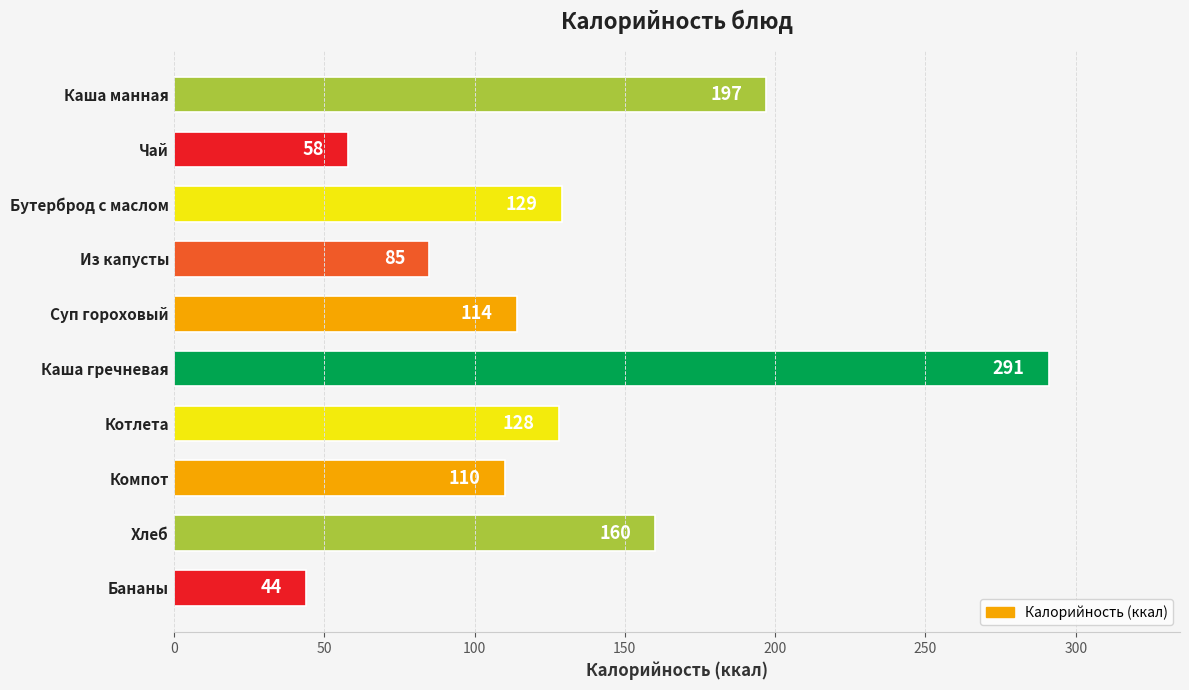

Which label corresponds to the smallest value in the chart?

Бананы